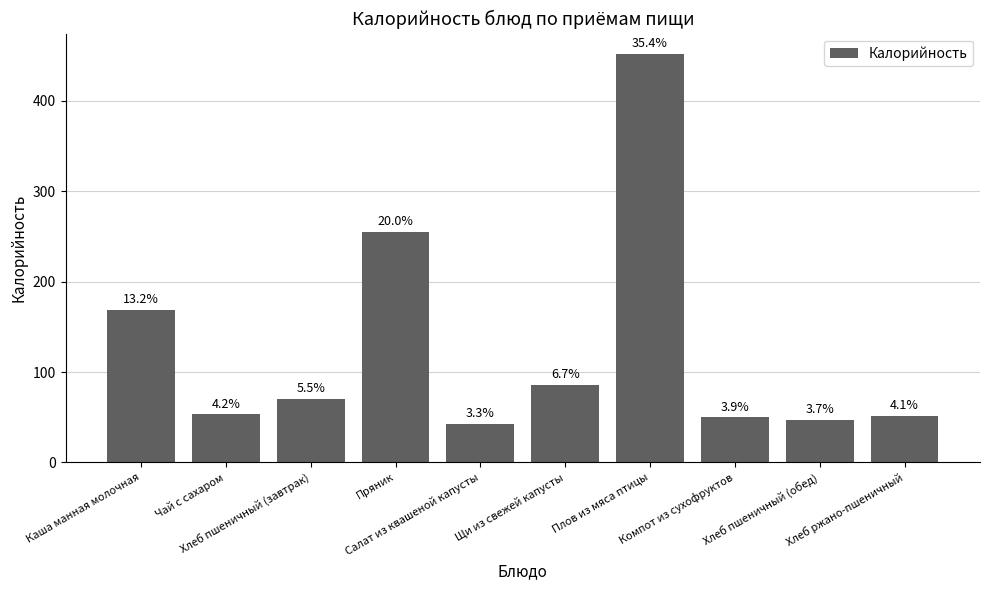

Reading left to right, extract all data points from this chart.

Каша манная молочная=168.6	Чай с сахаром=53.4	Хлеб пшеничный (завтрак)=70.5	Пряник=255.5	Салат из квашеной капусты=42.5	Щи из свежей капусты=86.0	Плов из мяса птицы=452.0	Компот из сухофруктов=49.9	Хлеб пшеничный (обед)=47.0	Хлеб ржано-пшеничный=51.8